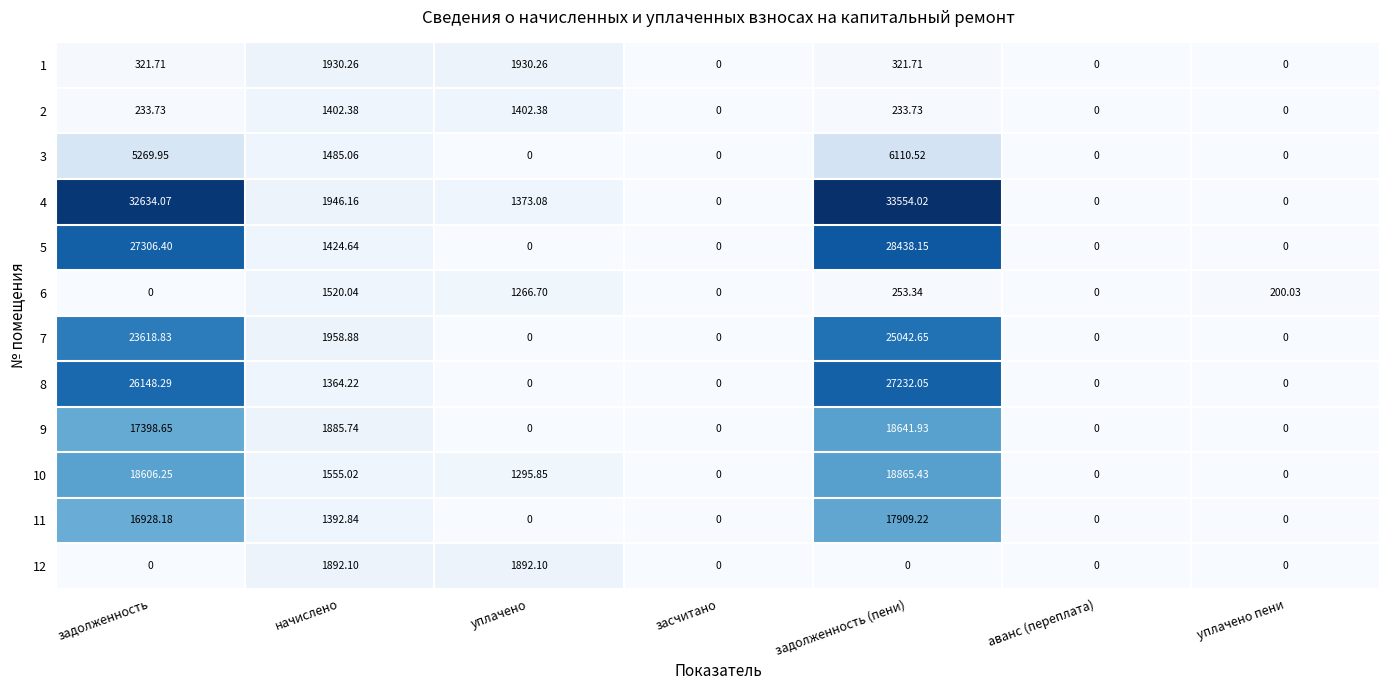

At which label is 4 closest to 16777?

начислено